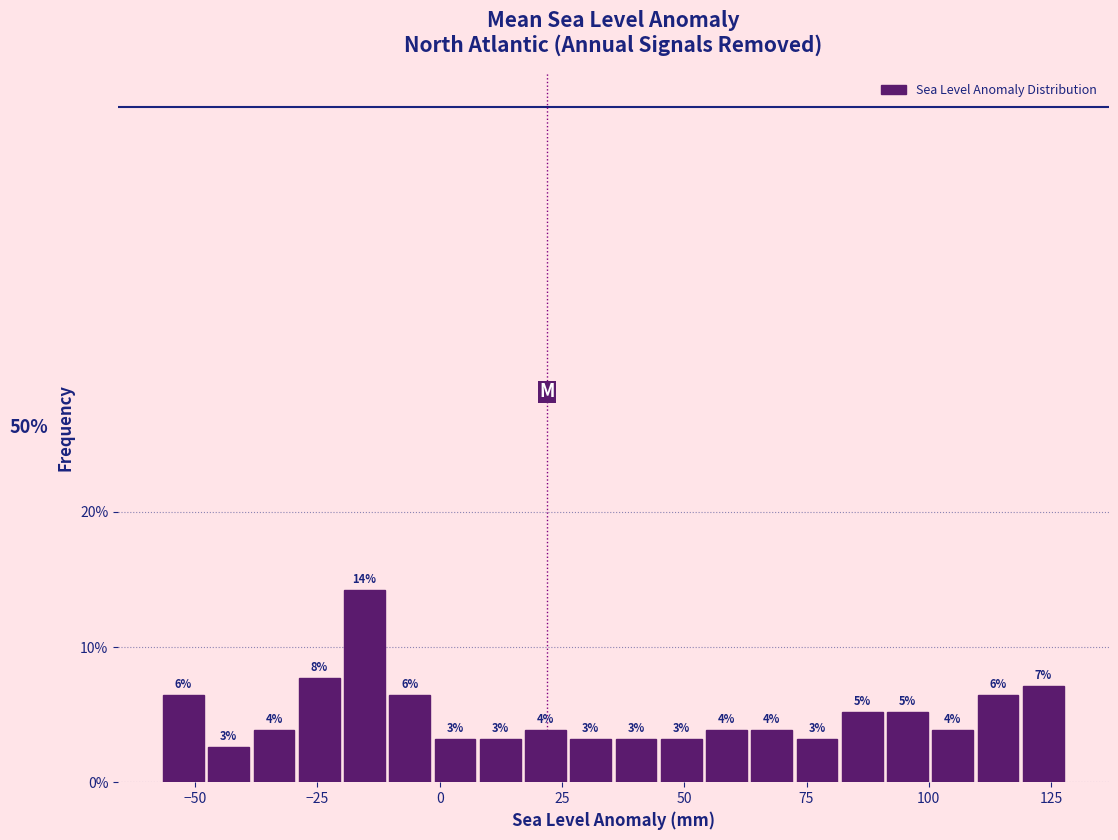

Around what value on the x-axis is the tallest bar? Give the approximate position of its centre, as read against the axis.

-15